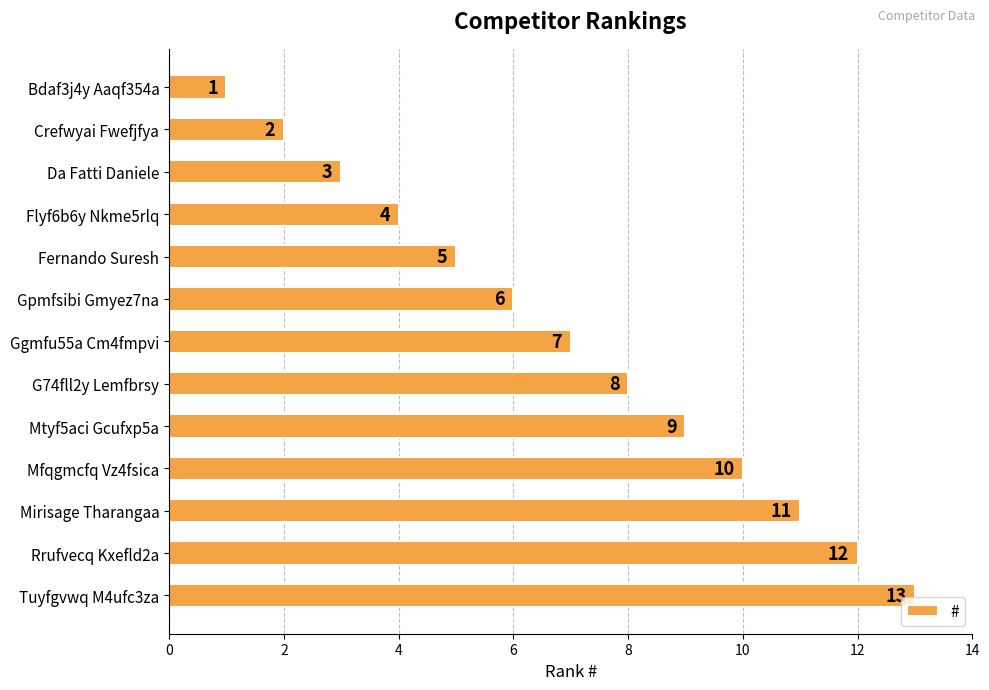

What is the value of the 6th bar from the top?

6